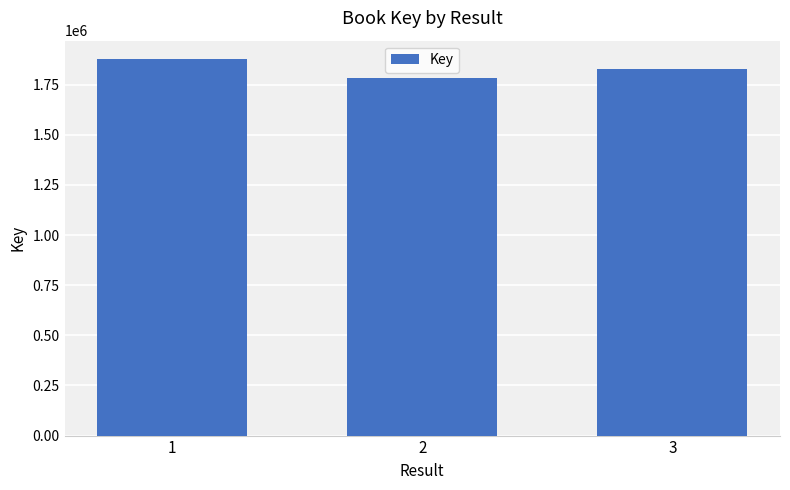

How many distinct data groups are displayed?

1